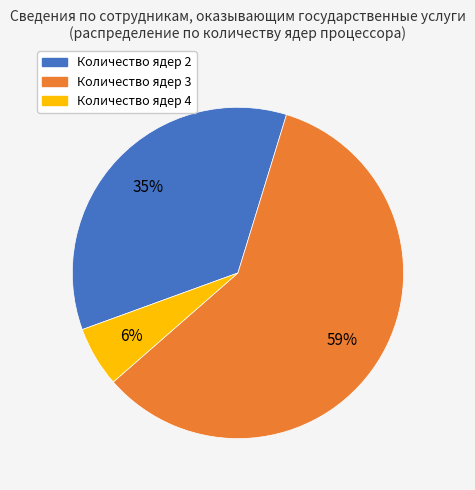

Rank the categories by value from highest to lowest.

Количество ядер 3, Количество ядер 2, Количество ядер 4